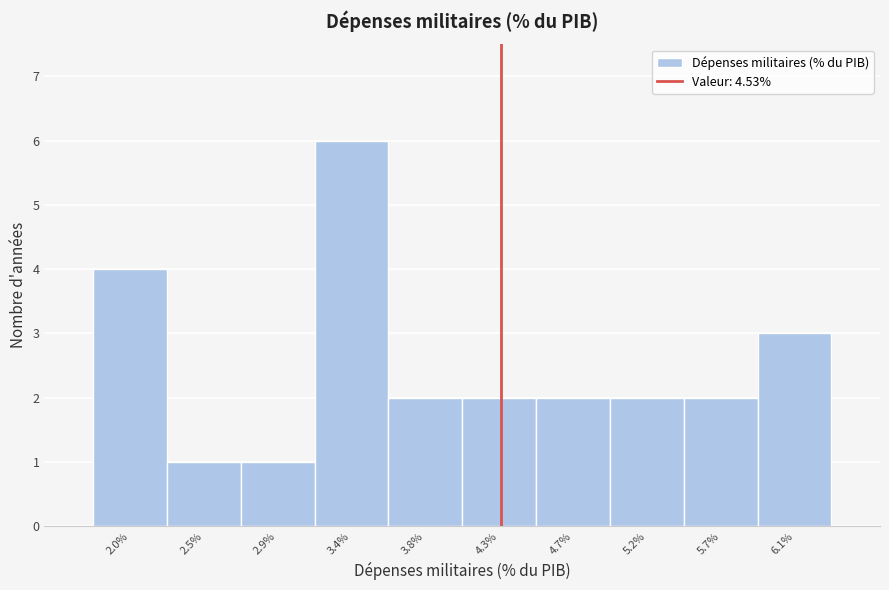

Reading left to right, what are all the values shown in this chart?

2.0%=4	2.5%=1	2.9%=1	3.4%=6	3.8%=2	4.3%=2	4.7%=2	5.2%=2	5.7%=2	6.1%=3